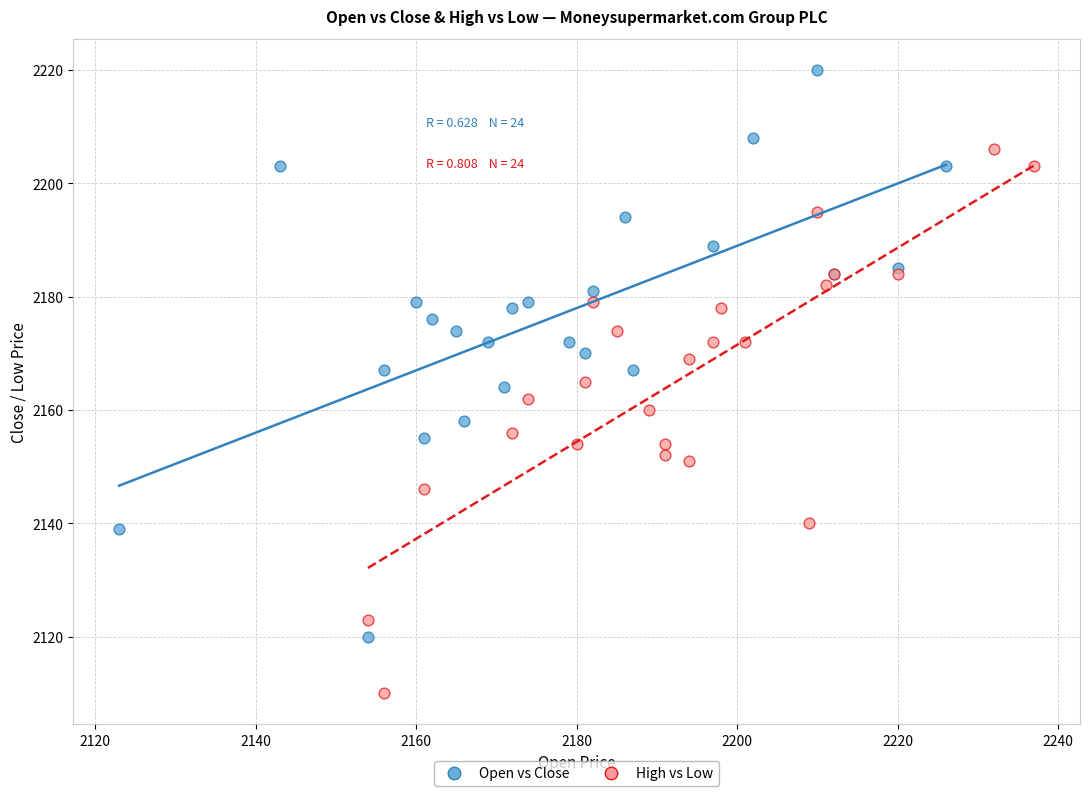

Which series reaches the minimum Y coordinate?

High vs Low